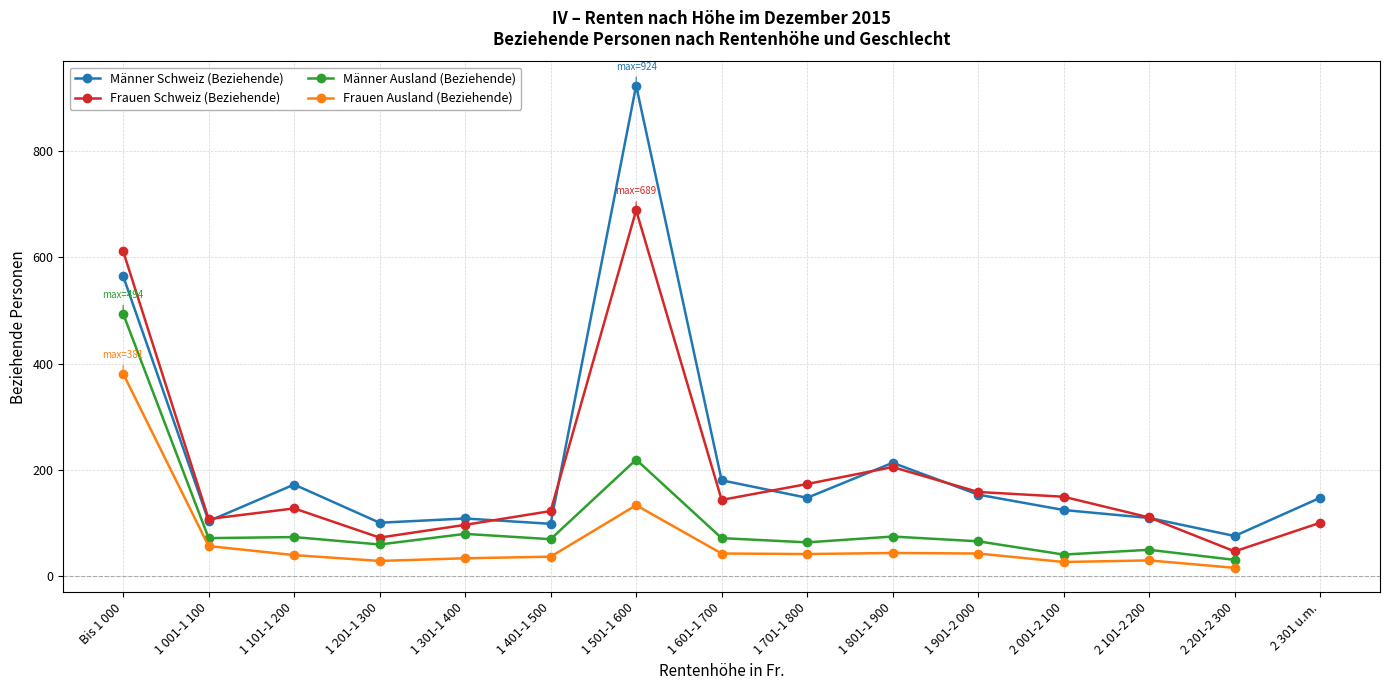

Is the value of Männer Ausland (Beziehende) at 2 201-2 300 greater than the value of Frauen Schweiz (Beziehende) at 1 001-1 100?

No